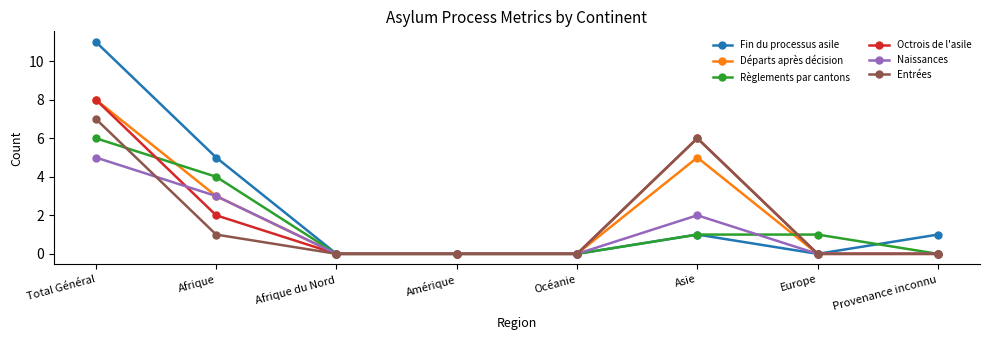

The value of Entrées at Océanie is 0. True or false?

True